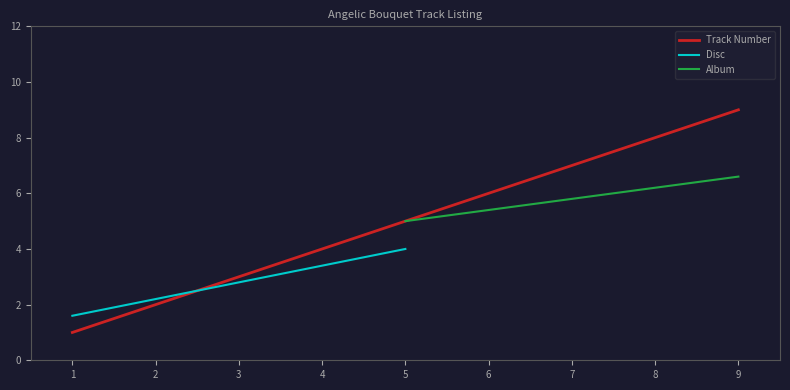

The value at 7 is 12. True or false?

False